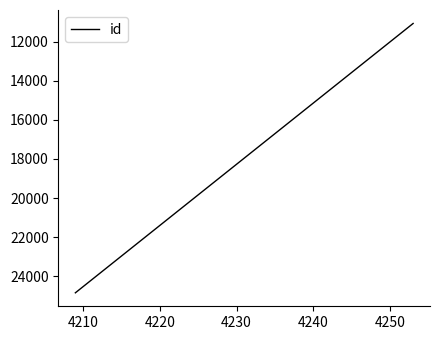

How many data points does each series have?

2